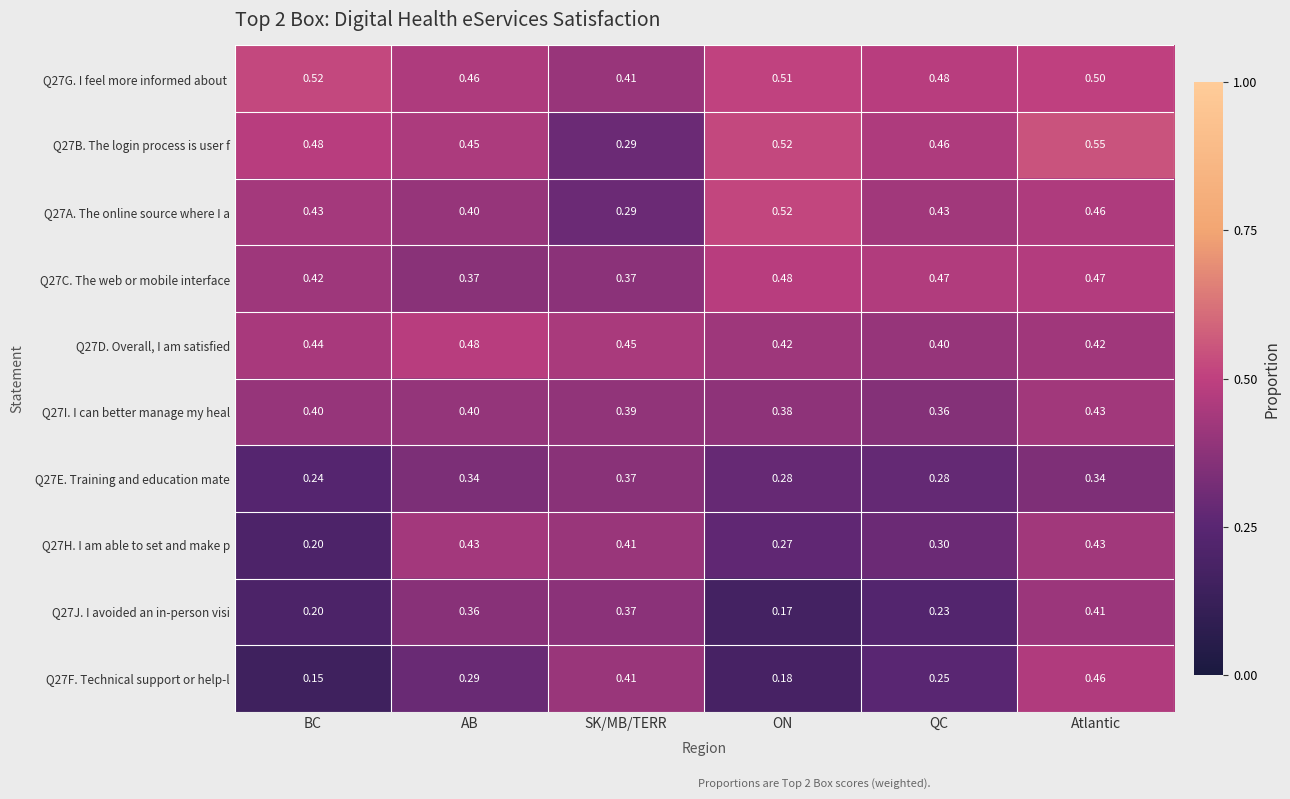

Which category has the lowest value across all series?

BC